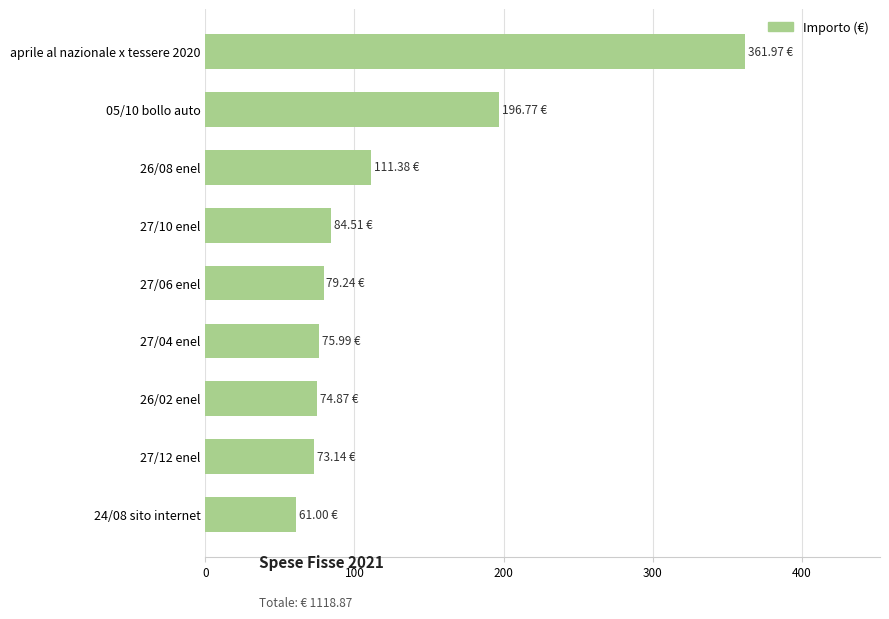

How many bars are there in total?

9